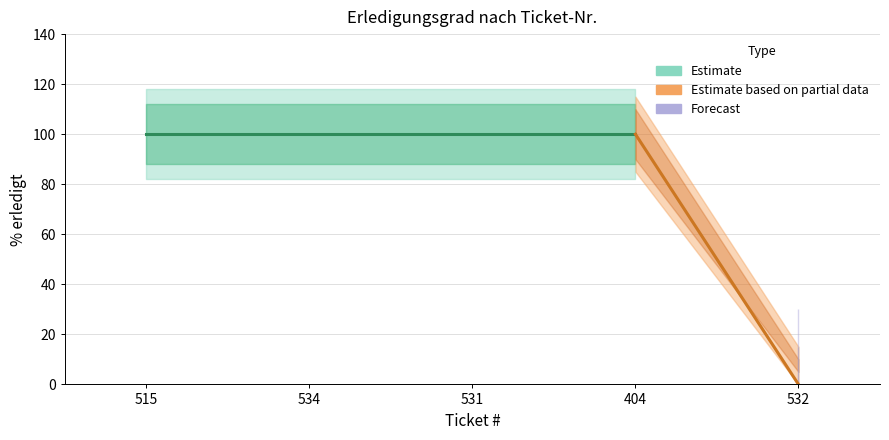

True or false: there are more than 1 points higher than both neighbors.

False